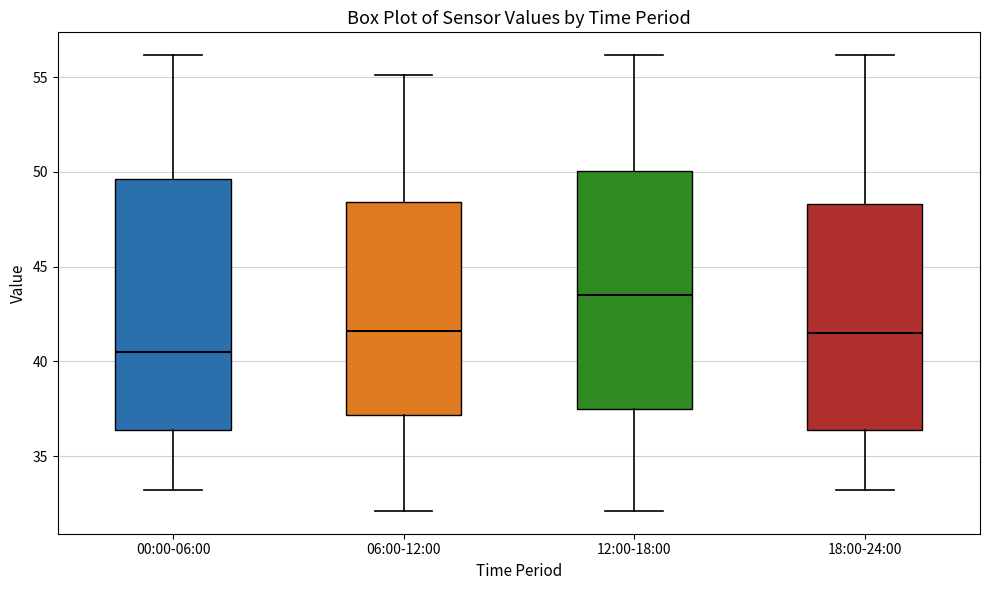

Reading left to right, transcribe this box plot: for each box, give where its median line is, the range the box spans, and where its two whiskers end, as read against the y-axis. The values are not printed on the chart, so give them approximately, as read against the axis.

00:00-06:00: median 40.5, box 36.5 to 49.5, whiskers 33.0 to 56.0
06:00-12:00: median 41.5, box 37.0 to 48.5, whiskers 32.0 to 55.0
12:00-18:00: median 43.5, box 37.5 to 50.0, whiskers 32.0 to 56.0
18:00-24:00: median 41.5, box 36.5 to 48.5, whiskers 33.0 to 56.0